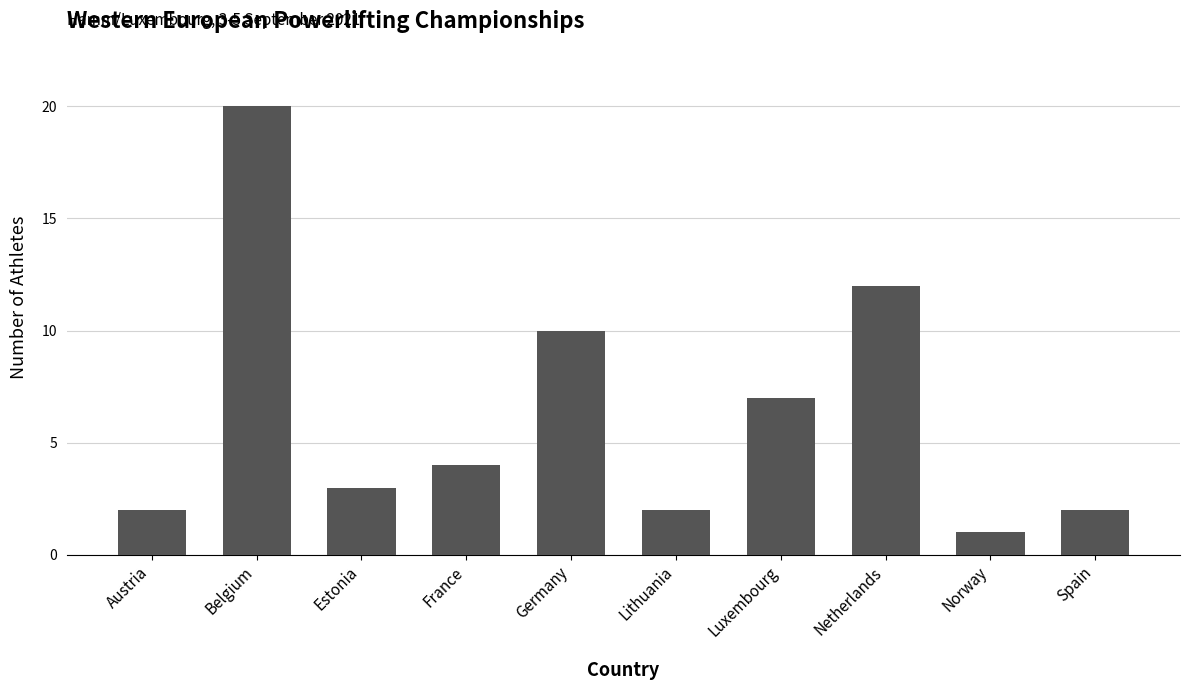

Approximately how many times larger is the value at Netherlands compared to Norway?

12.0